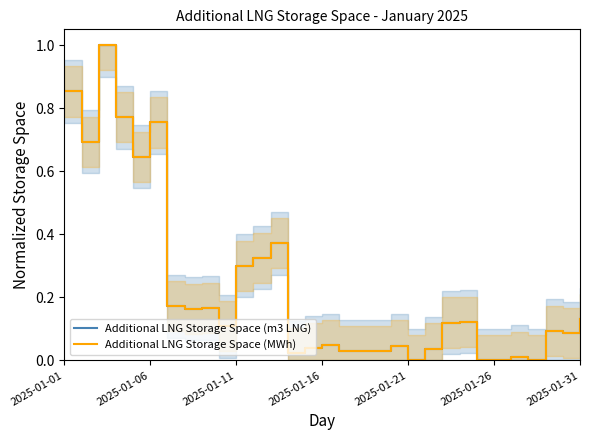

Is it true that Additional LNG Storage Space (MWh) equals 0.0 at 2025-01-21?

True